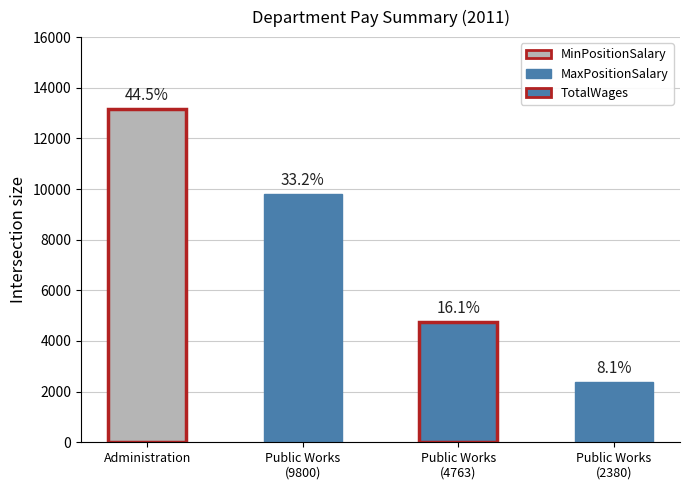

Is it true that MaxPositionSalary equals 3668 at Road Maintenance (2380)?

False